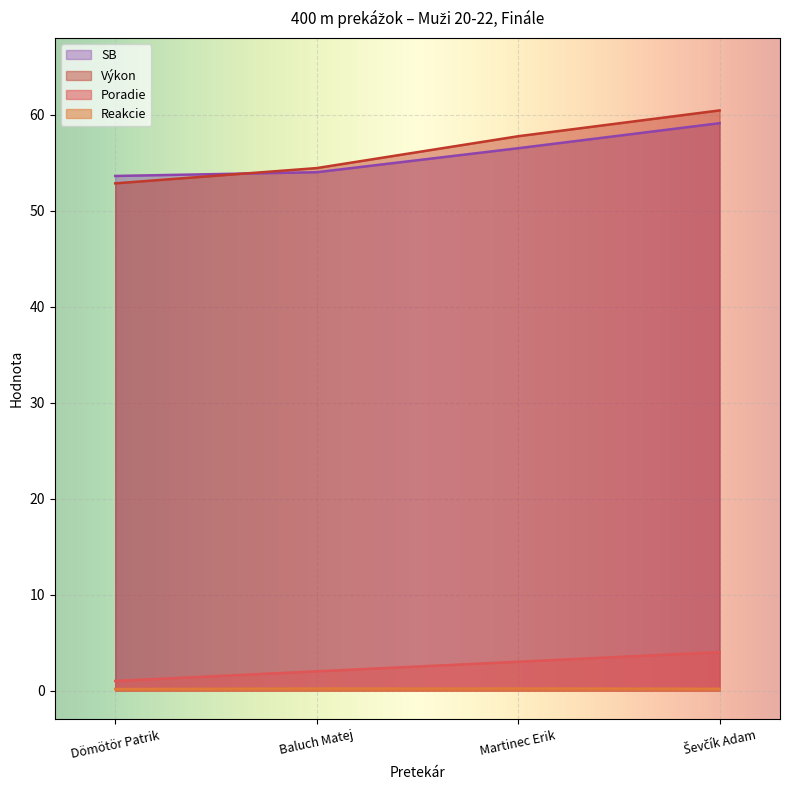

What is the value of the SB point at the 3rd from the left?

56.5